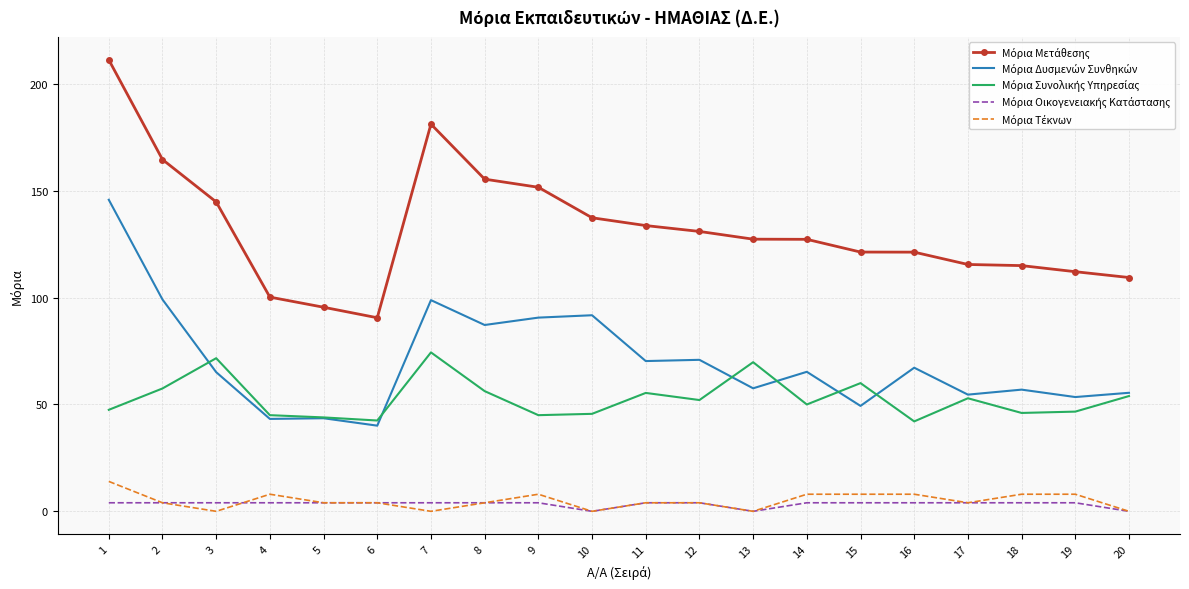

Which has a higher value, 20 or 14?

14